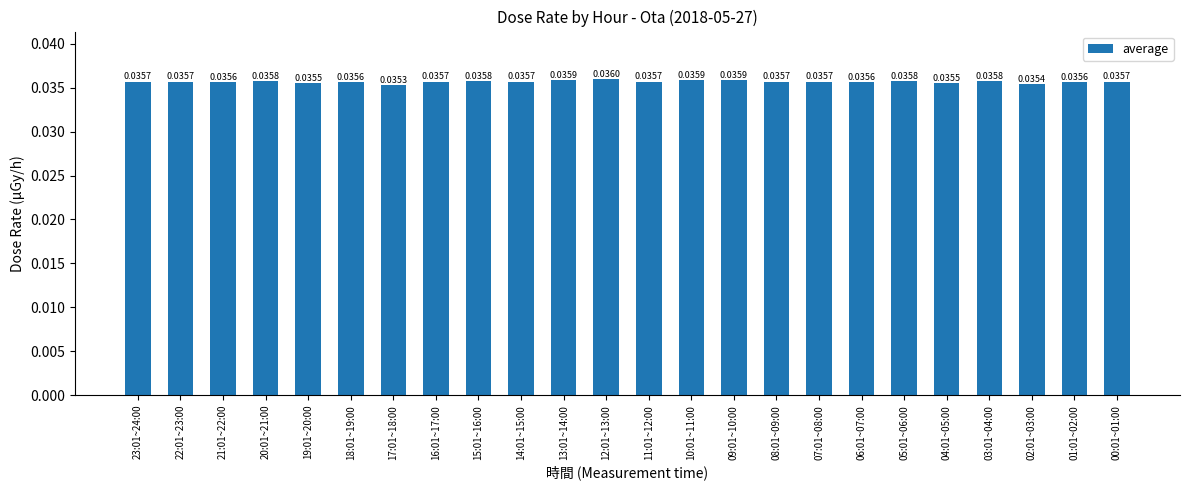

Count the number of data series in this chart.

1